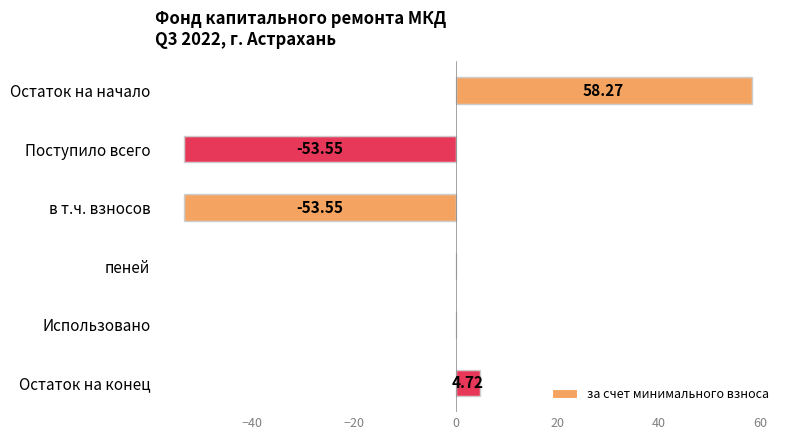

What is the sum of all values?

-44.1